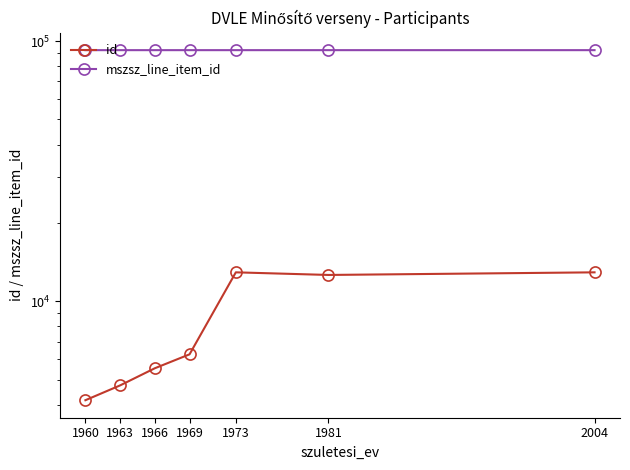

How many series are shown in this chart?

2